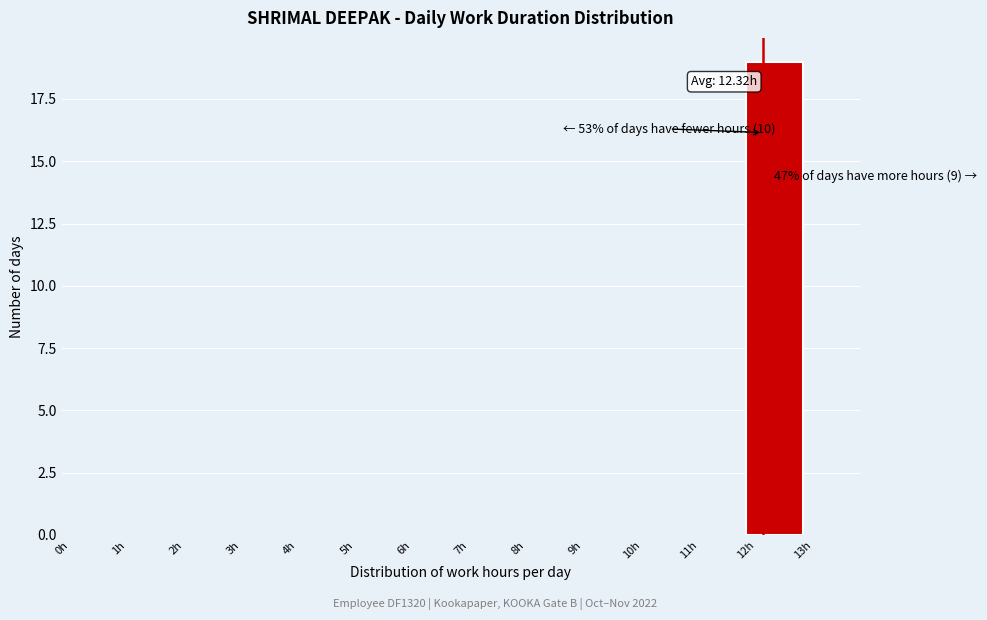

Over which range of the x-axis is the bar tallest?

12 to 13